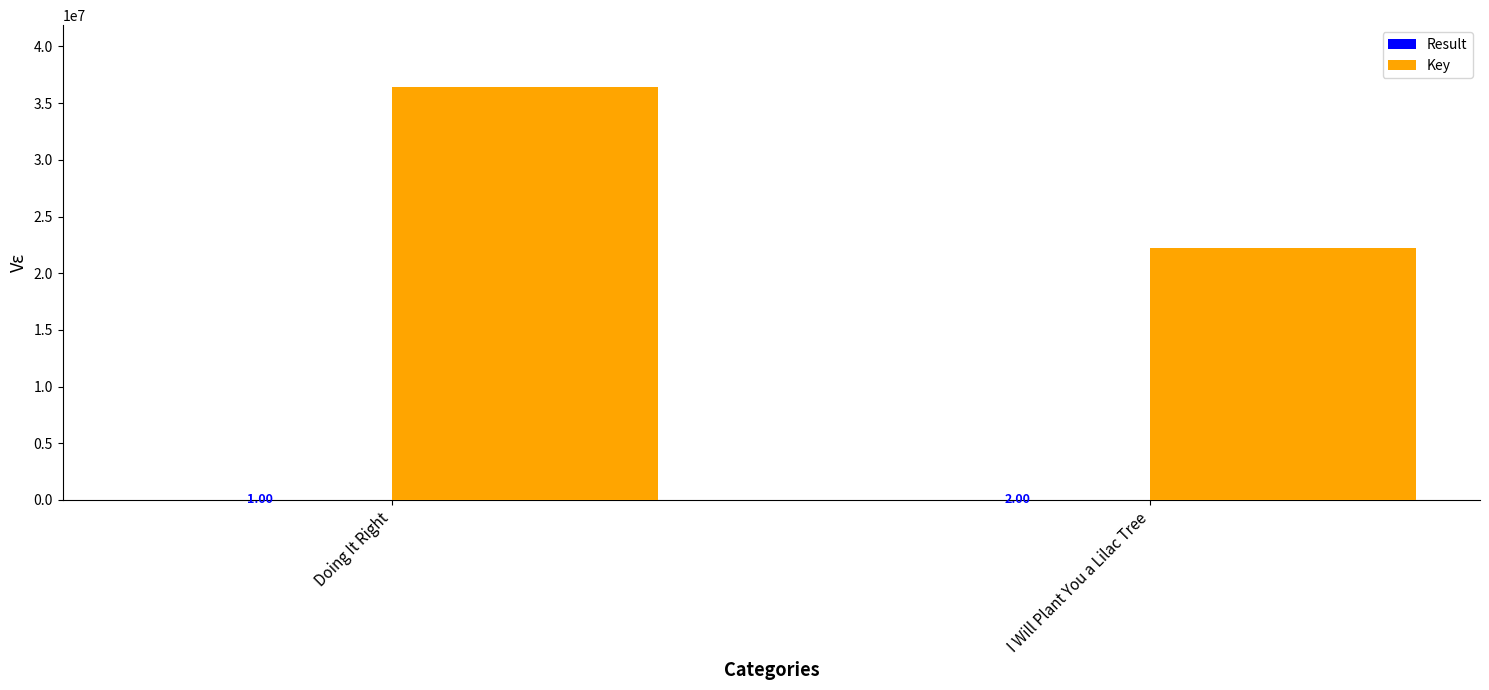

Which series has the widest spread of values?

Key